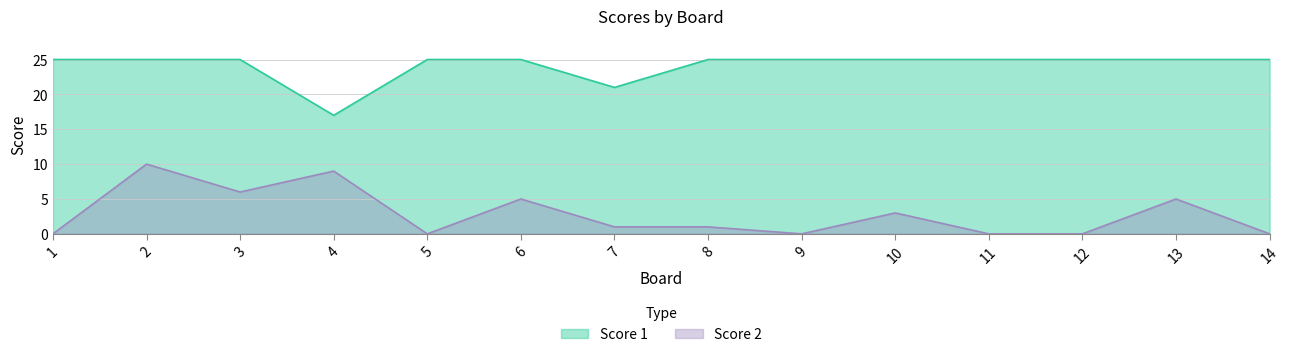

What is the value of the Score 1 point at the 7th from the left?

21